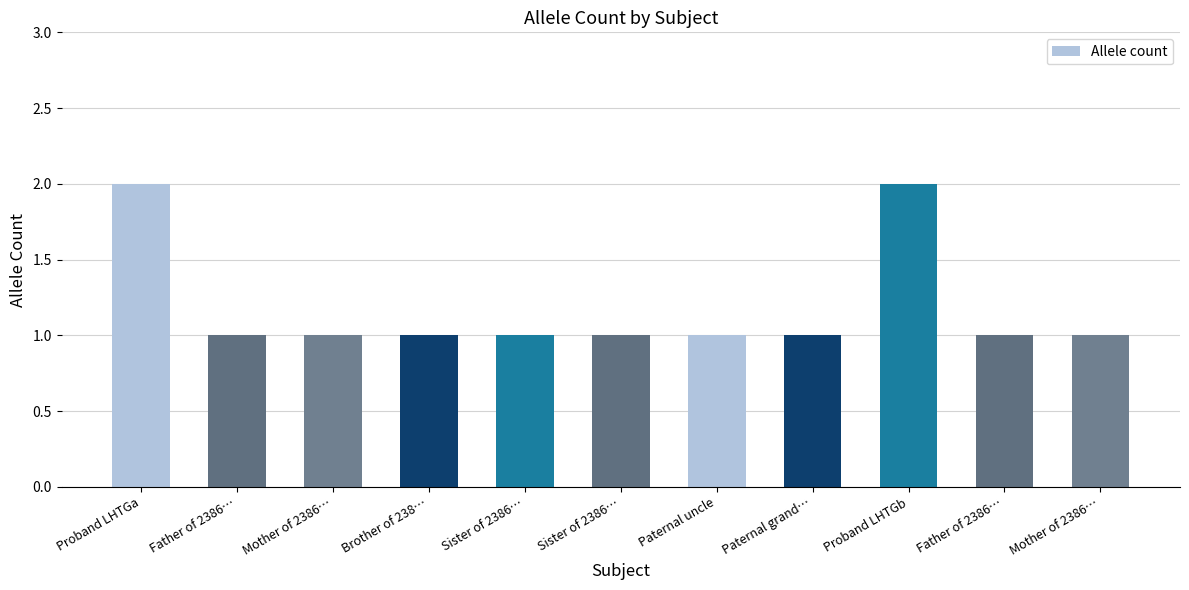

What is the greatest value displayed?

2